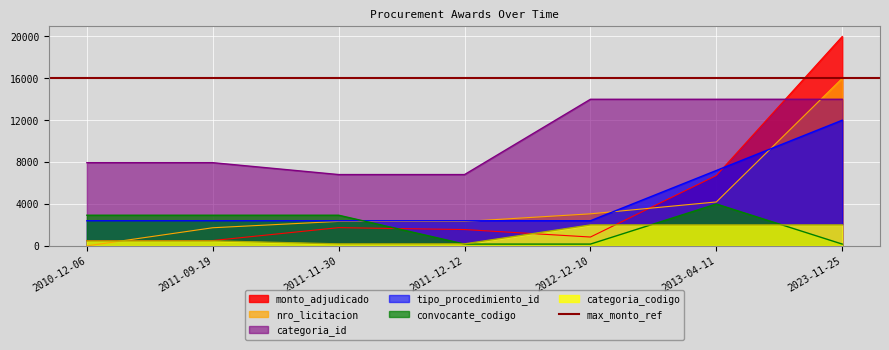

Read the convocante_codigo value at 2013-04-11.

4000.0